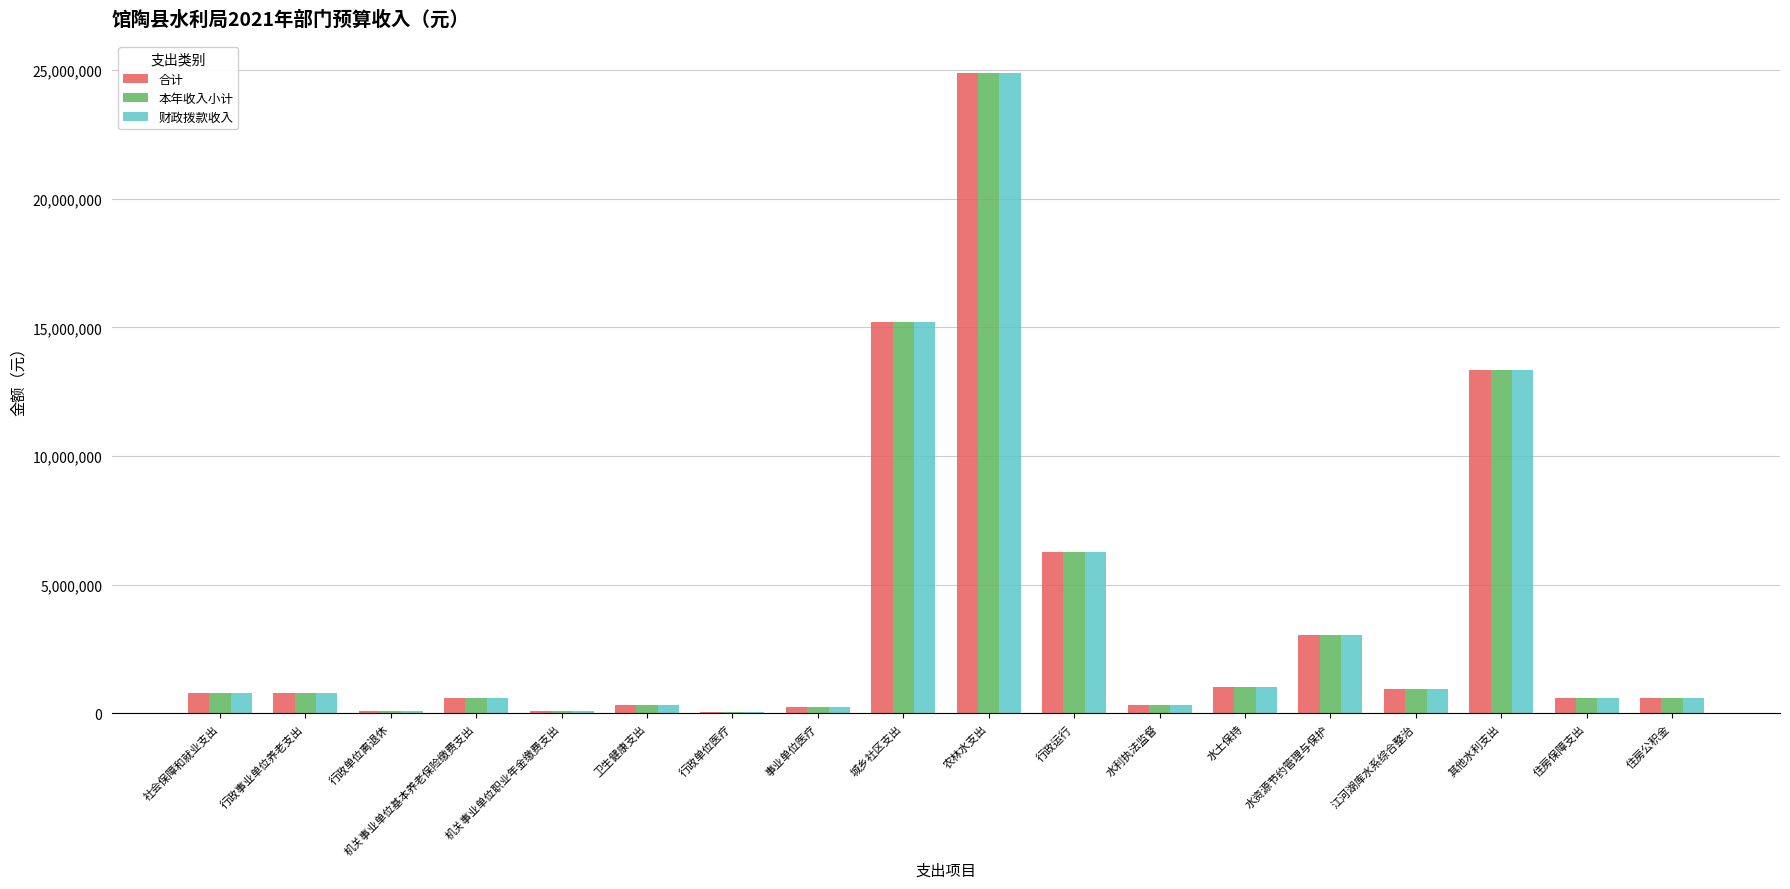

The value of 合计 at 其他水利支出 is 5196663. True or false?

False